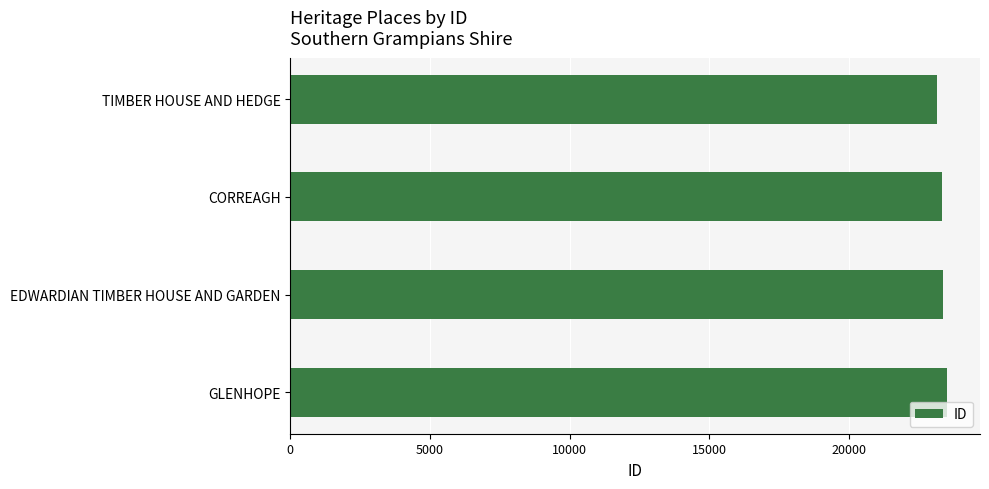

What value does the data have at CORREAGH?

23312